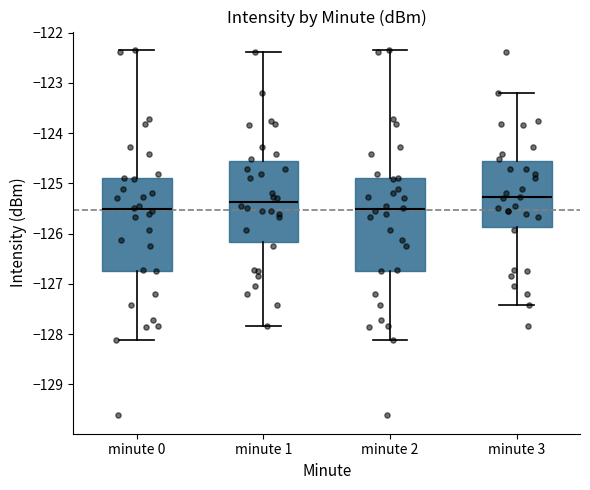

Reading left to right, transcribe this box plot: for each box, give where its median line is, the range the box spans, and where its two whiskers end, as read against the y-axis. The values are not printed on the chart, so give them approximately, as read against the axis.

minute 0: median -125.5, box -126.7 to -124.9, whiskers -128.1 to -122.3
minute 1: median -125.4, box -126.2 to -124.6, whiskers -127.8 to -122.4
minute 2: median -125.5, box -126.7 to -124.9, whiskers -128.1 to -122.3
minute 3: median -125.3, box -125.9 to -124.6, whiskers -127.4 to -123.2